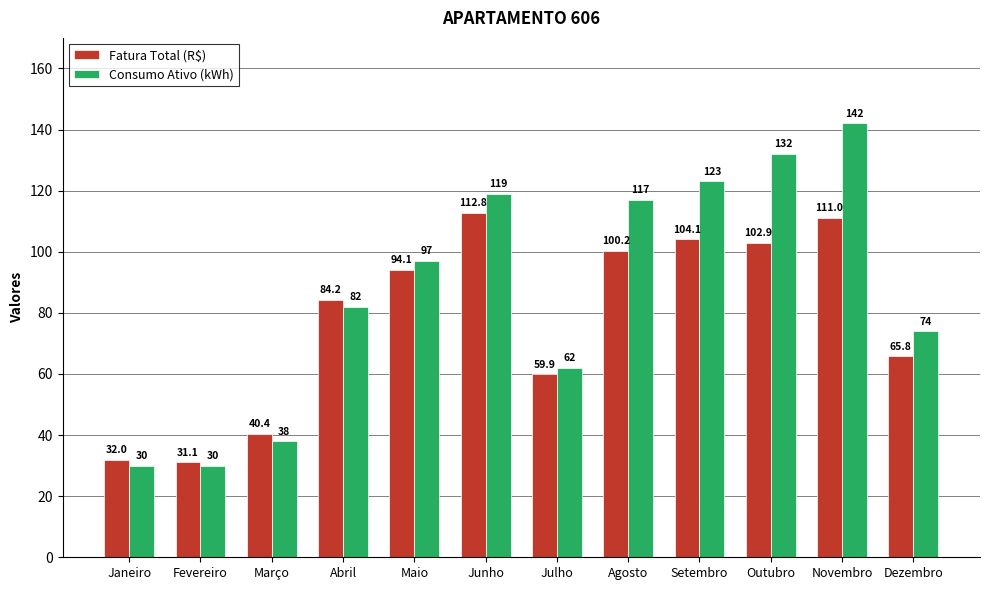

What is the label of the 12th bar from the right?

Janeiro